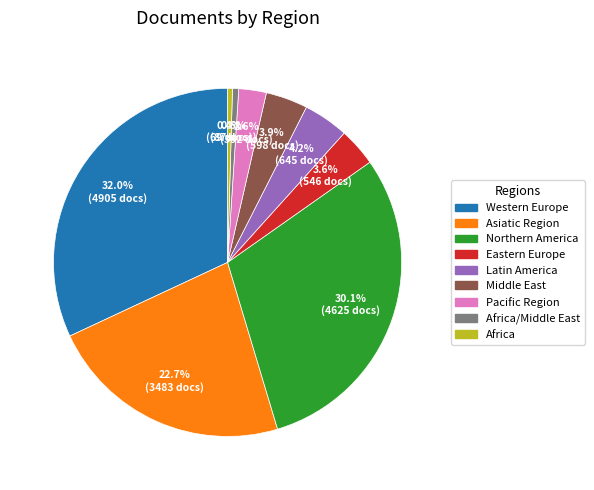

Is there a majority slice in this chart?

No